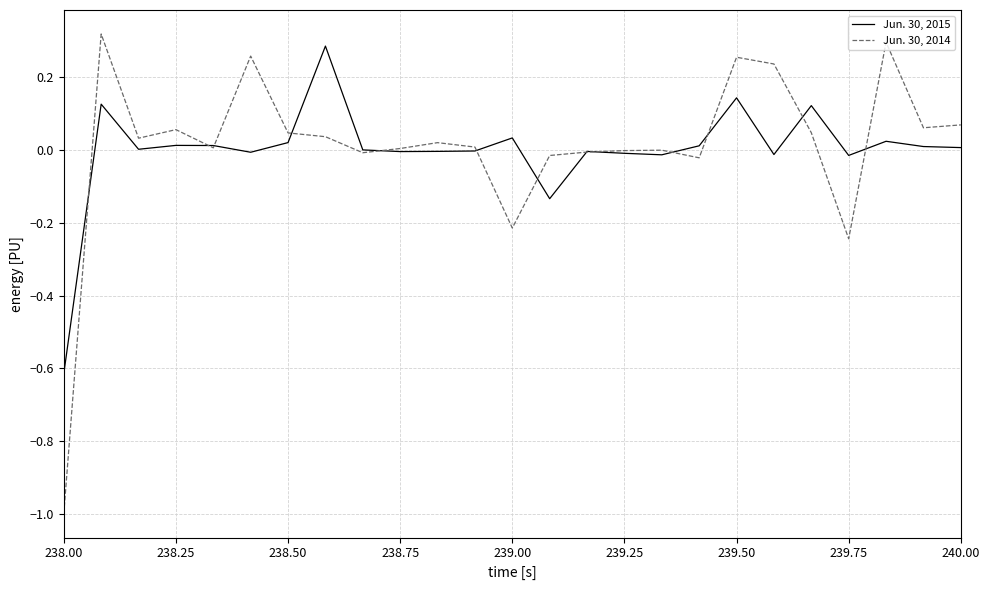

Which series has the widest spread of values?

Jun. 30, 2014